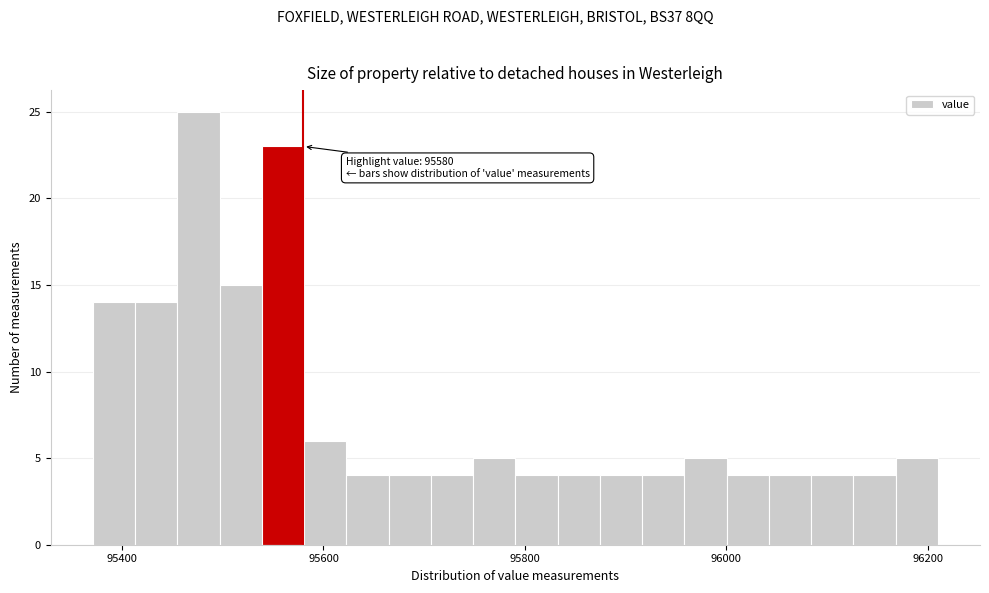

Around what value on the x-axis is the tallest bar? Give the approximate position of its centre, as read against the axis.

95480